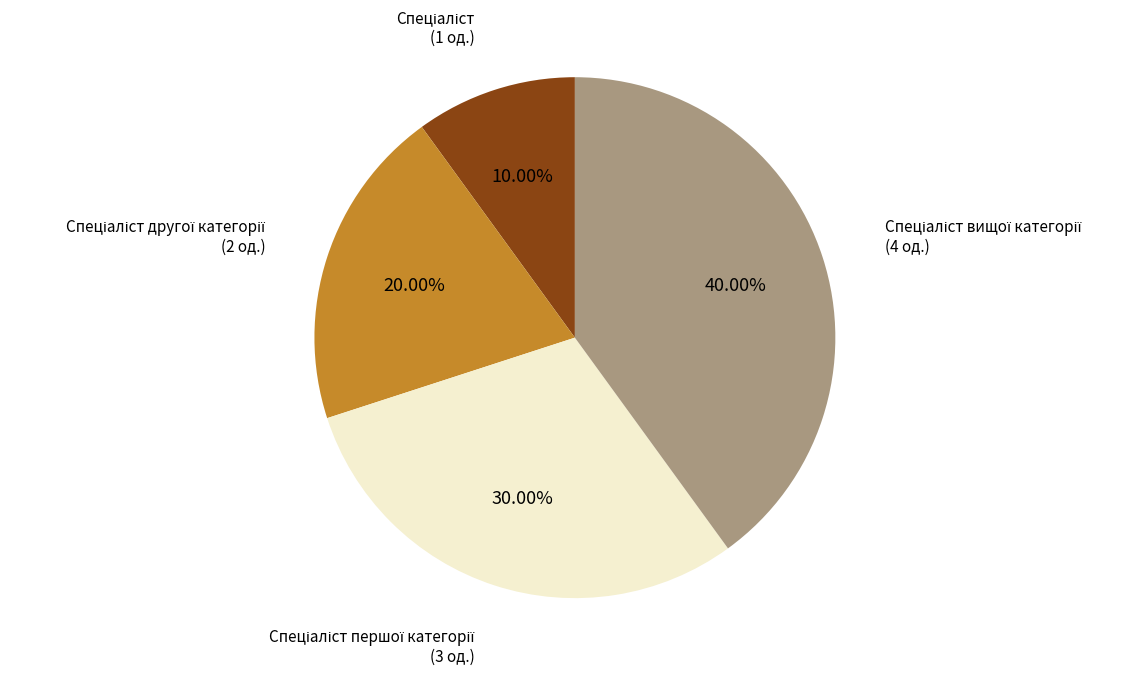

Count the number of slices in the pie.

4